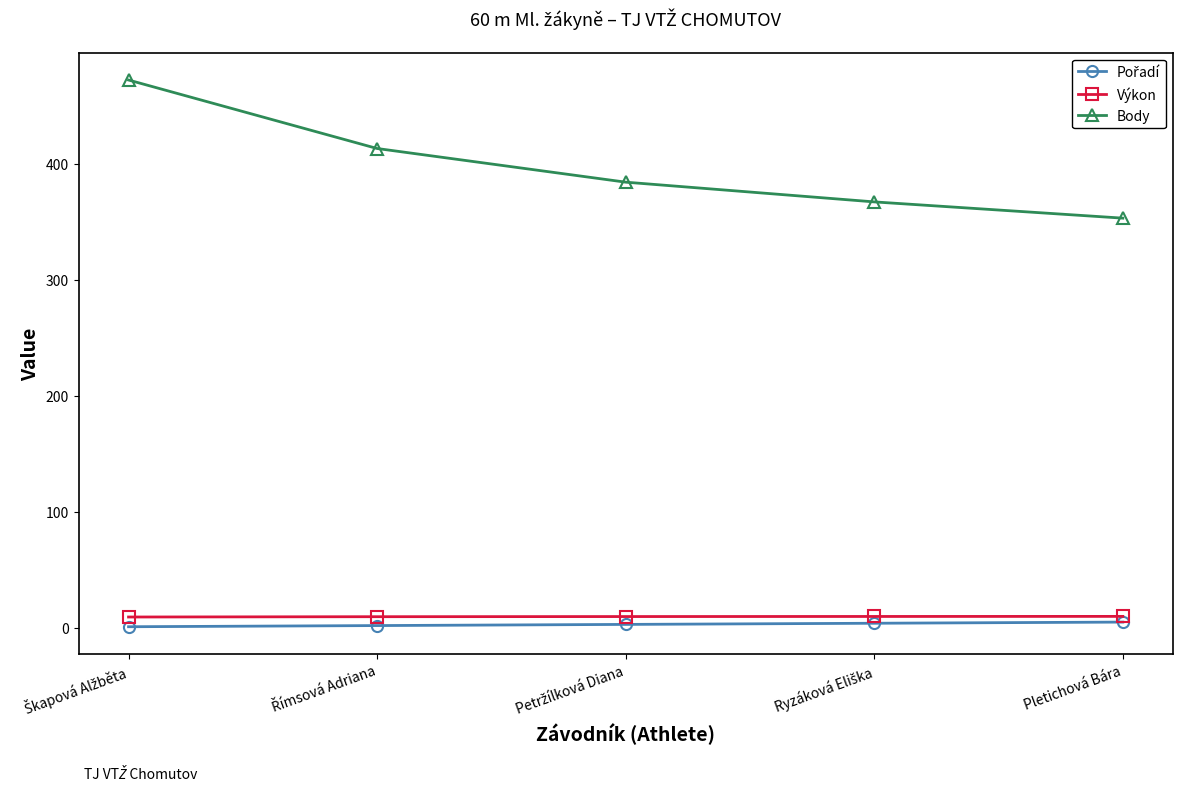

True or false: Výkon has more than 2 interior local peaks.

False